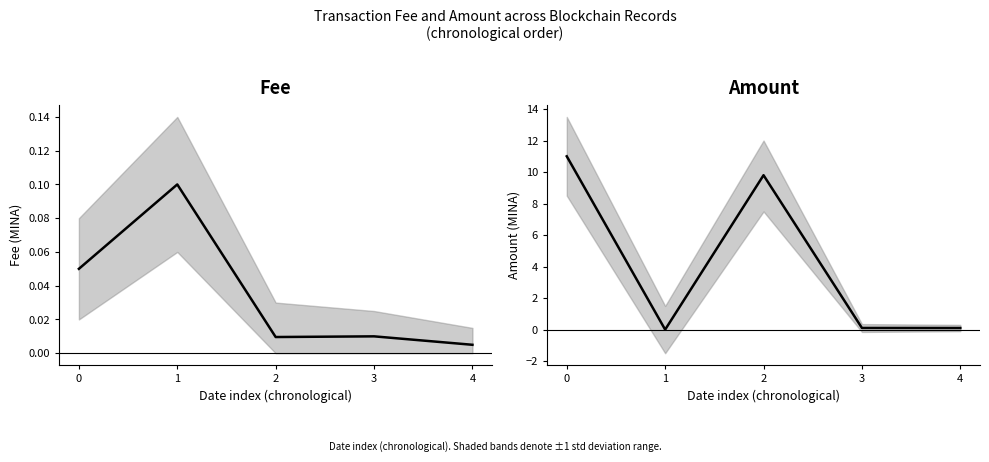

Count the number of data series in this chart.

2